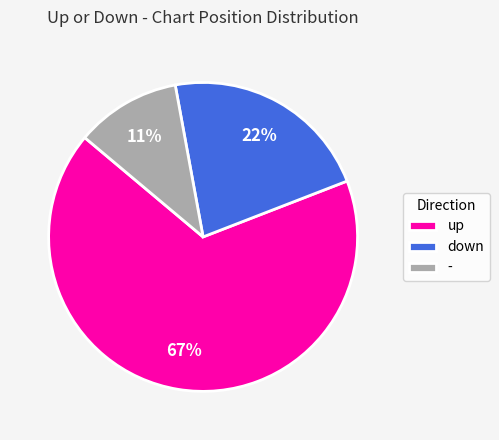

To the nearest percent, what portion does up represent?

67%